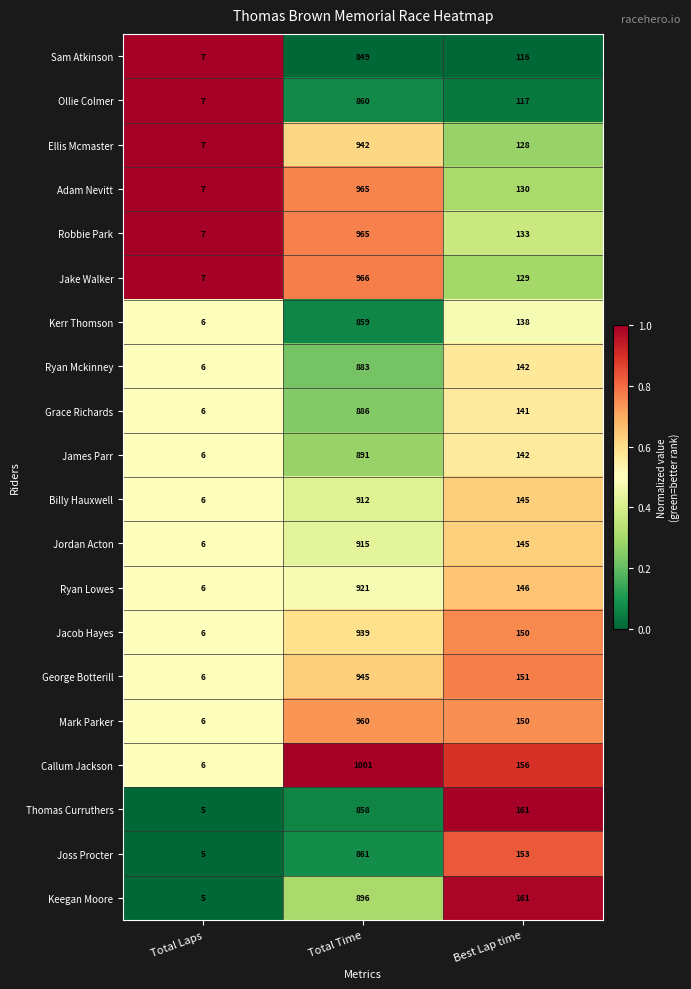

Which series changed the most between Total Time and Best Lap time?

Callum Jackson